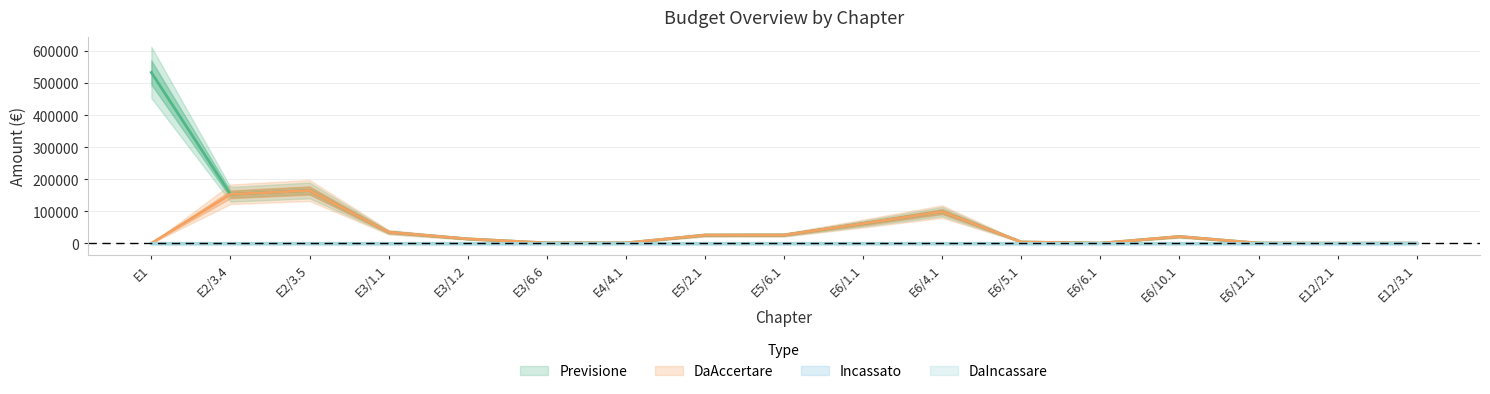

List the labels in order of Previsione value, smallest first.

E12/2.1, E6/6.1, E12/3.1, E6/12.1, E3/6.6, E4/4.1, E6/5.1, E3/1.2, E6/10.1, E5/2.1, E5/6.1, E3/1.1, E6/1.1, E6/4.1, E2/3.4, E2/3.5, E1